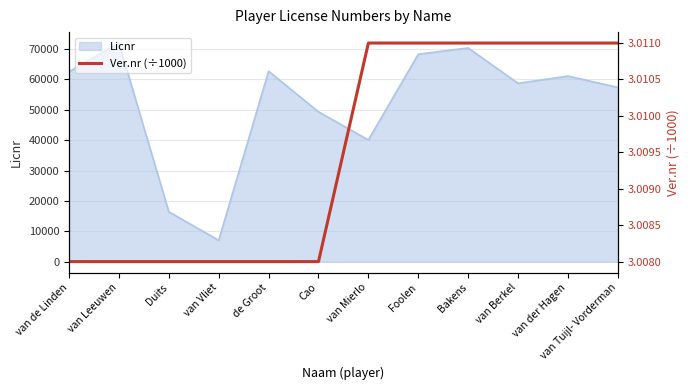

How many data points does each series have?

12